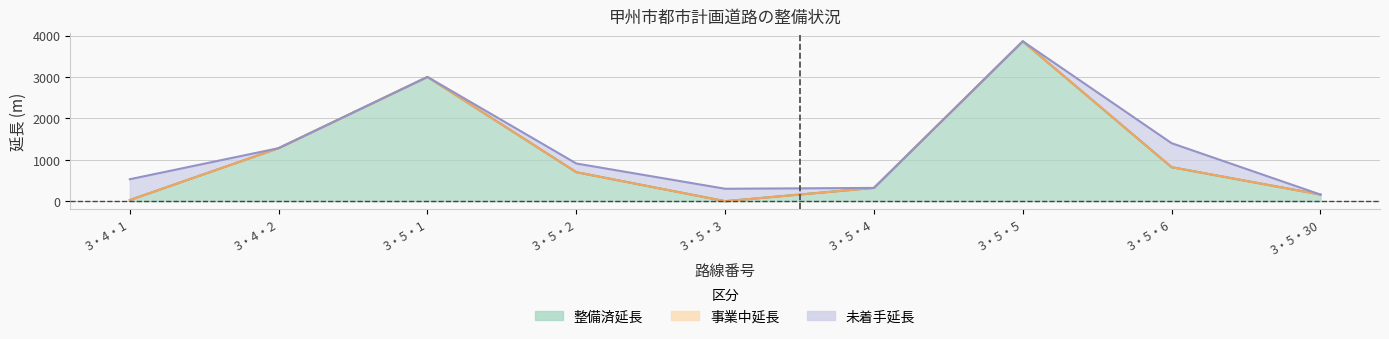

Reading right to left, what are all the values shown in this chart?

未着手延長: 3・5・30=0	3・5・6=580	3・5・5=0	3・5・4=0	3・5・3=300	3・5・2=210	3・5・1=0	3・4・2=0	3・4・1=503
事業中延長: 3・5・30=0	3・5・6=0	3・5・5=0	3・5・4=0	3・5・3=0	3・5・2=0	3・5・1=0	3・4・2=0	3・4・1=0
整備済延長: 3・5・30=160	3・5・6=820	3・5・5=3860	3・5・4=320	3・5・3=0	3・5・2=700	3・5・1=3000	3・4・2=1280	3・4・1=27